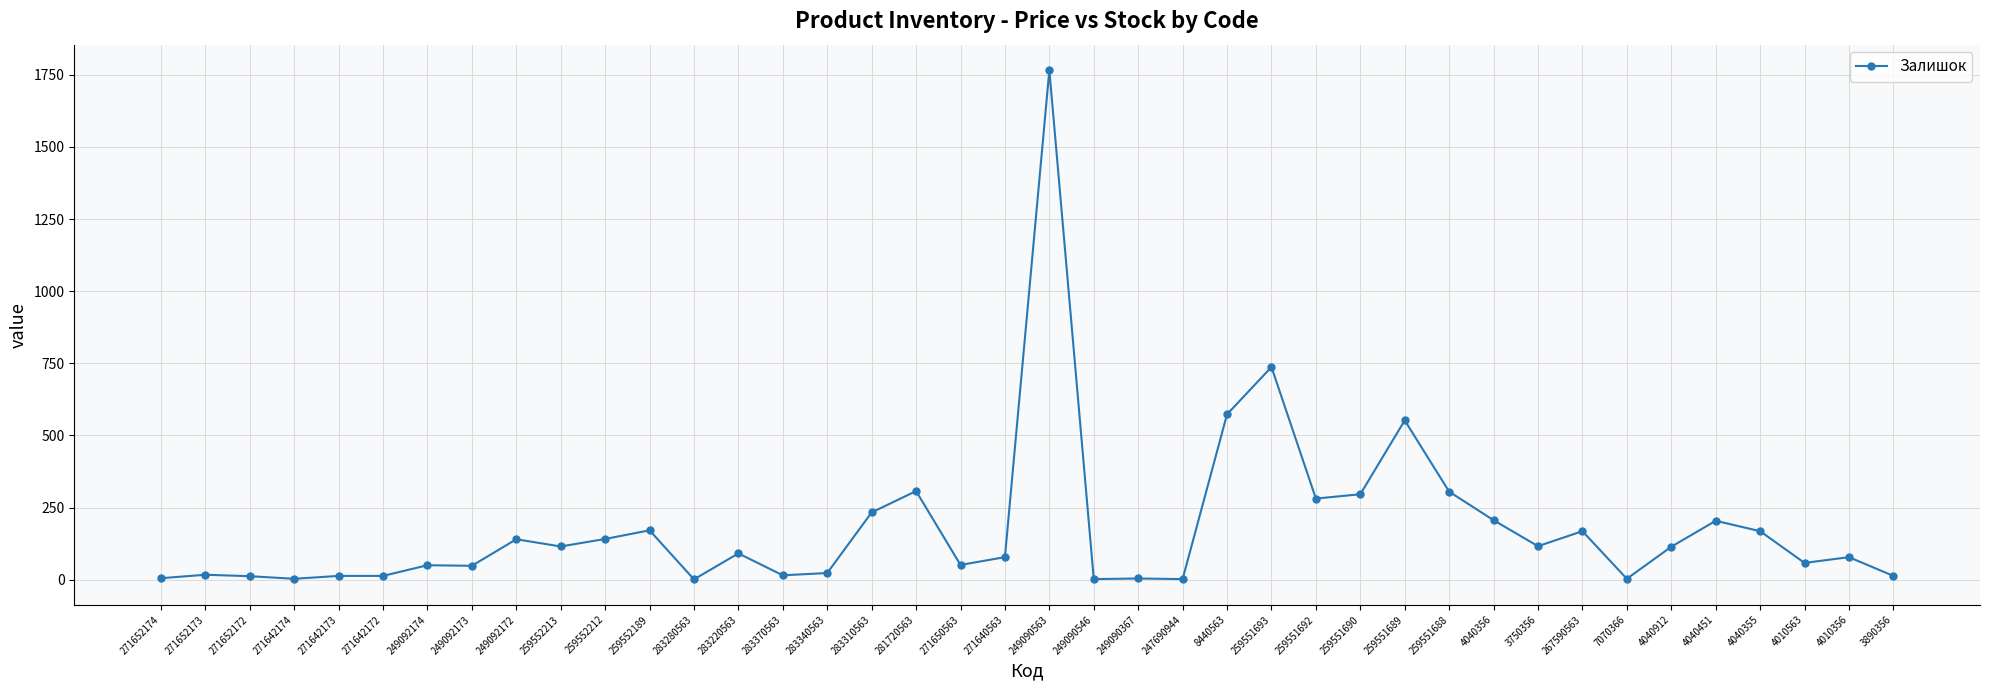

Read the value at 259552189.

171